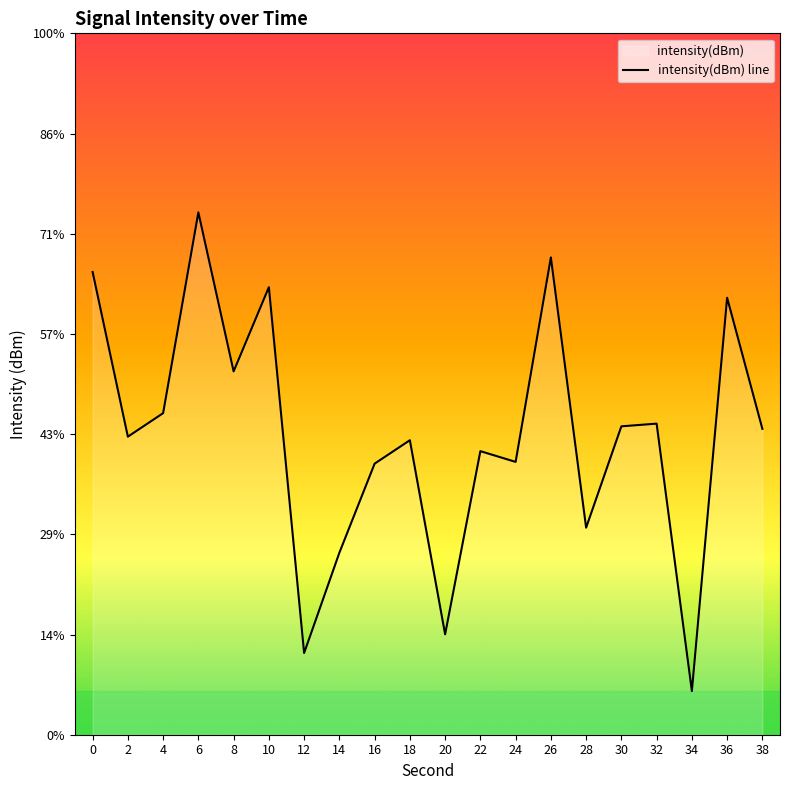

What is the difference between the values at 34 and 8?

14.7